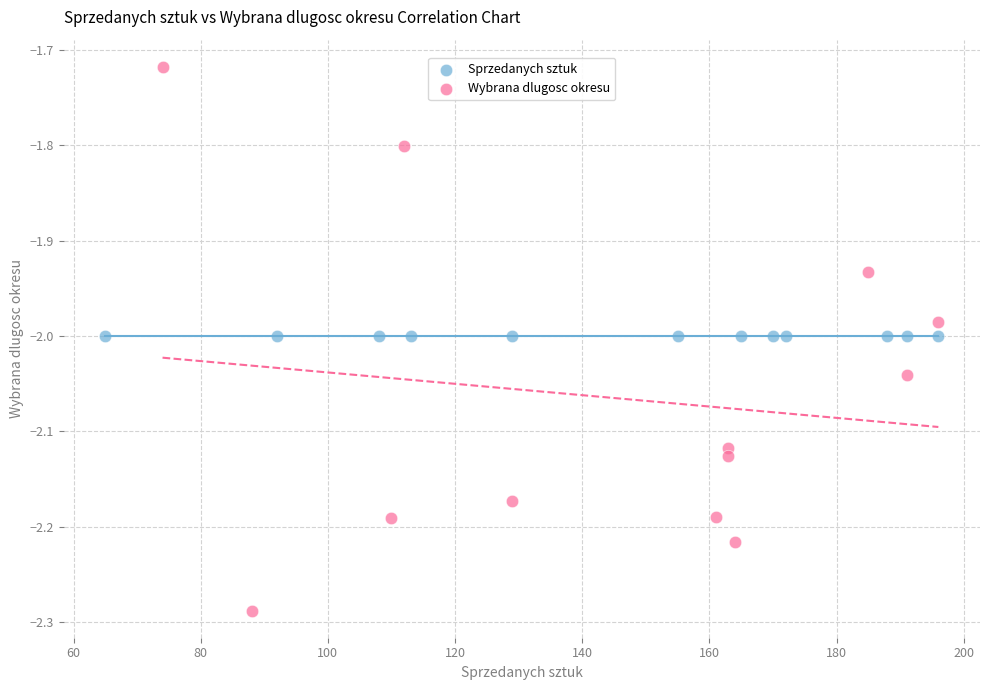

Which series contains the lowest Y value?

Wybrana dlugosc okresu